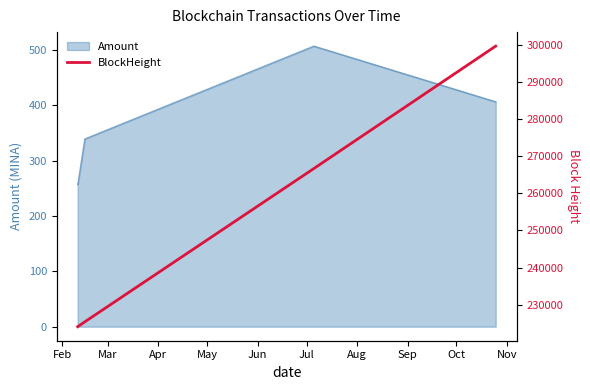

What is the highest value of the Amount series?

507.0